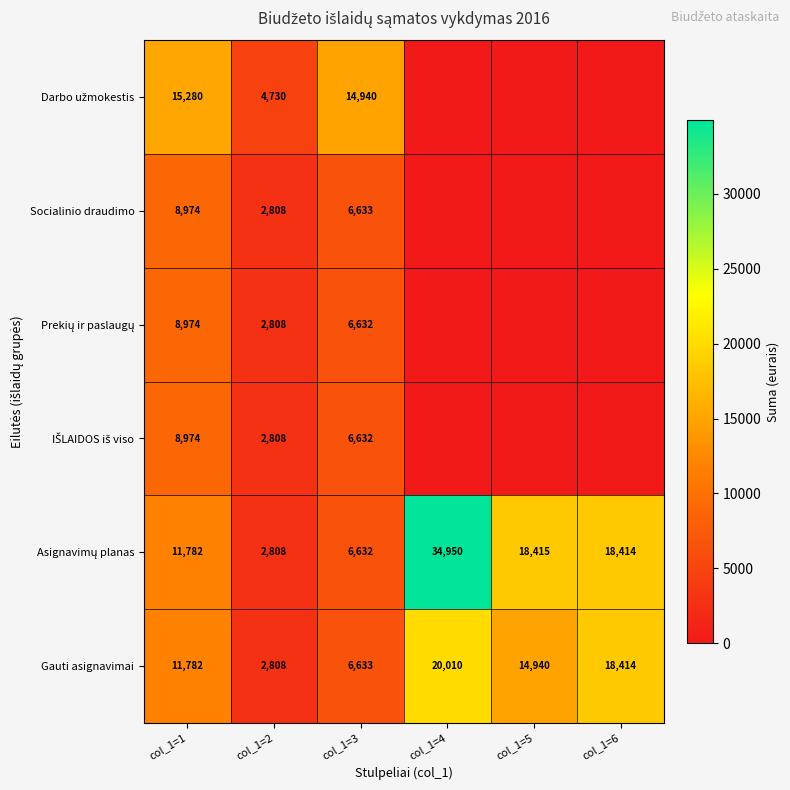

The Socialinio draudimo series shows 6633 at col_1=3. True or false?

True